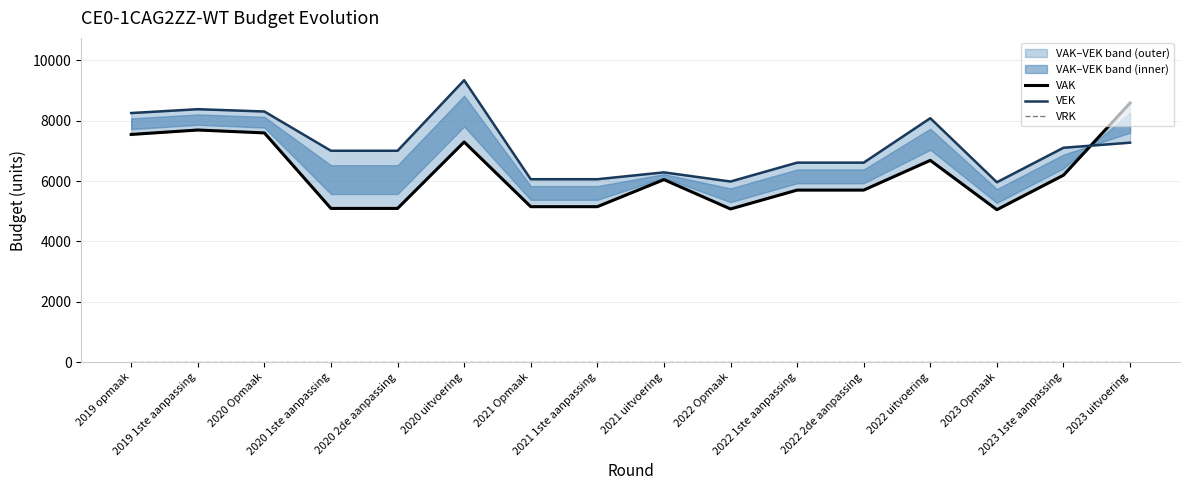

The value of VEK at 2023 Opmaak is 5959. True or false?

True